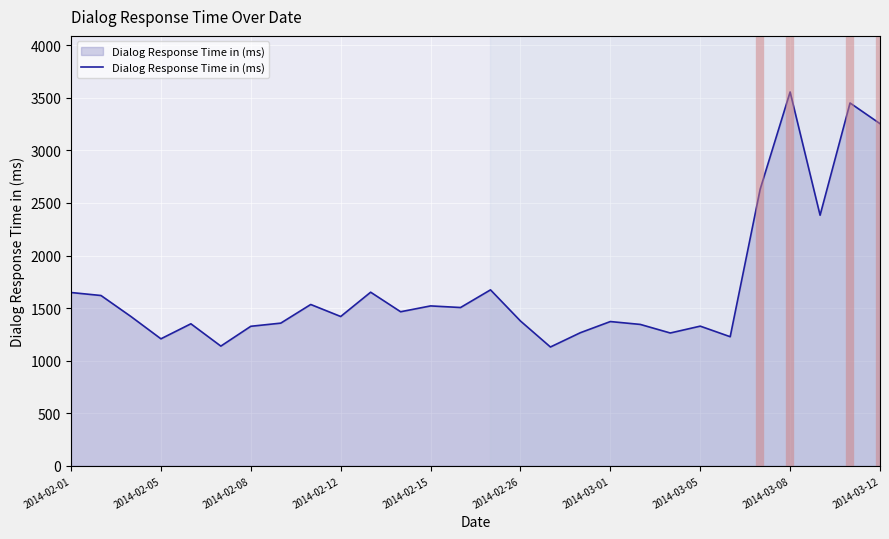

What is the maximum value shown in the chart?

3556.4